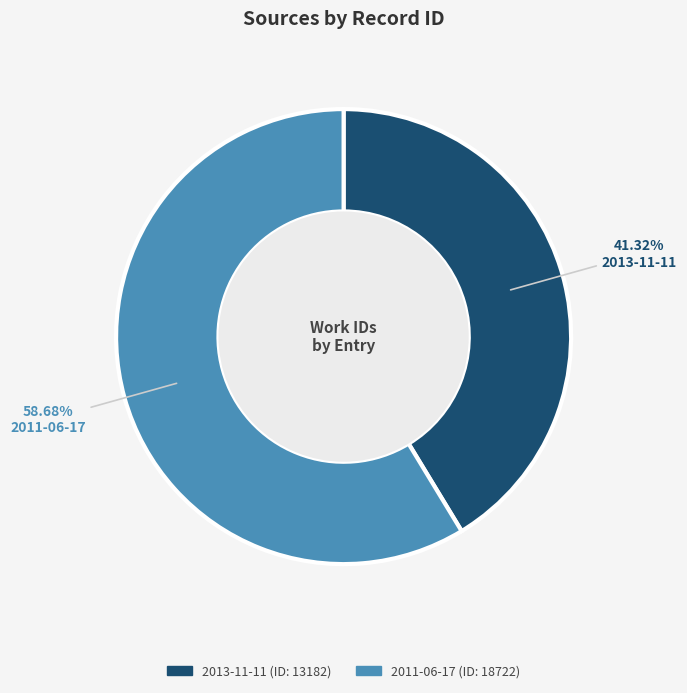

Is there any slice that represents more than half of the pie?

Yes